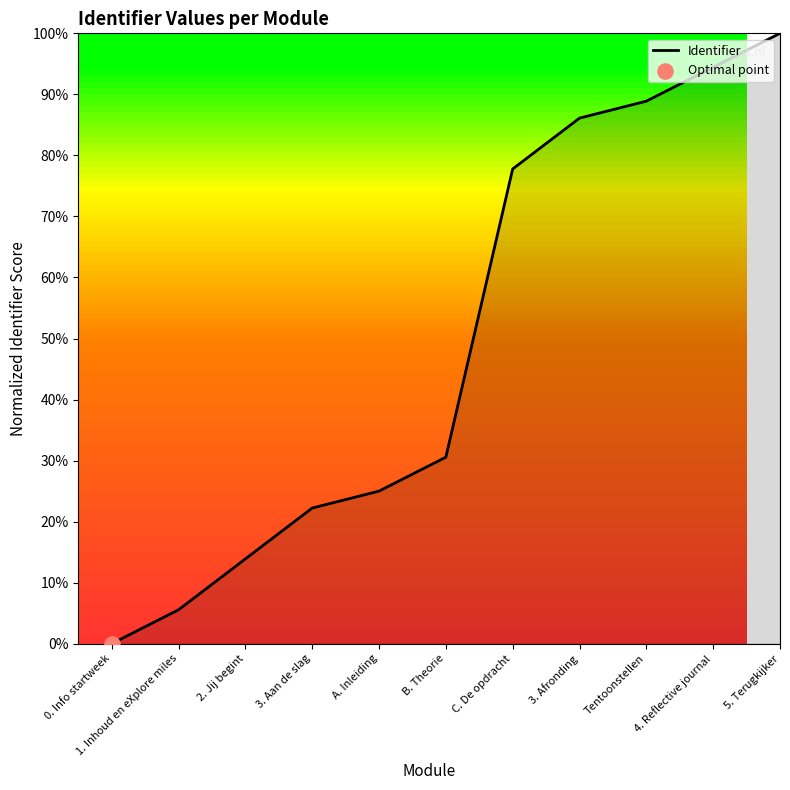

What is the change in value from A. Inleiding to B. Theorie?

+5.6